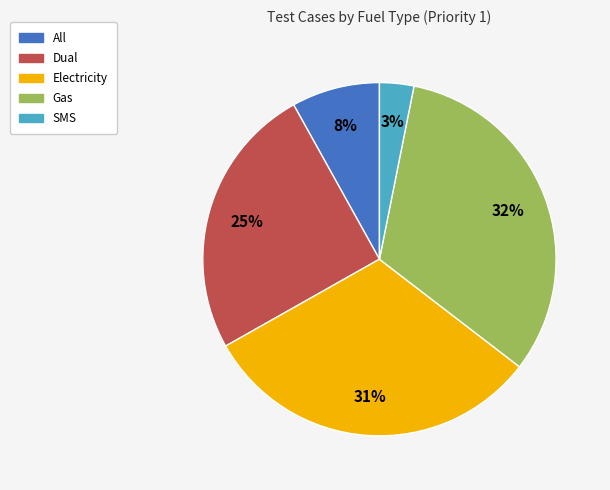

How many slices are in this pie chart?

5